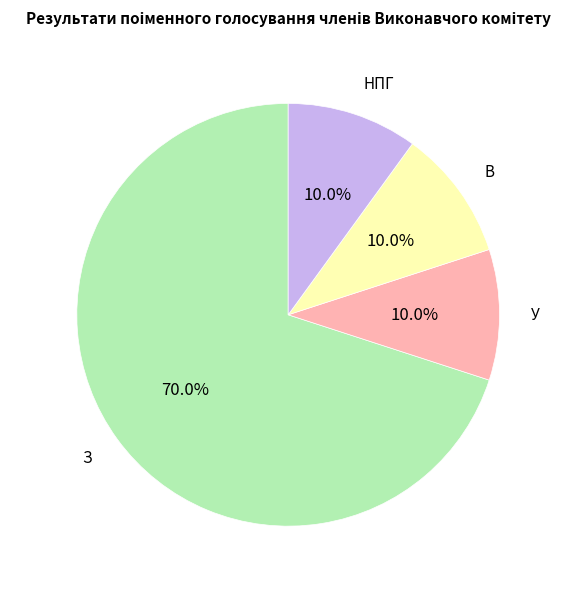

Is there any slice that represents more than half of the pie?

Yes